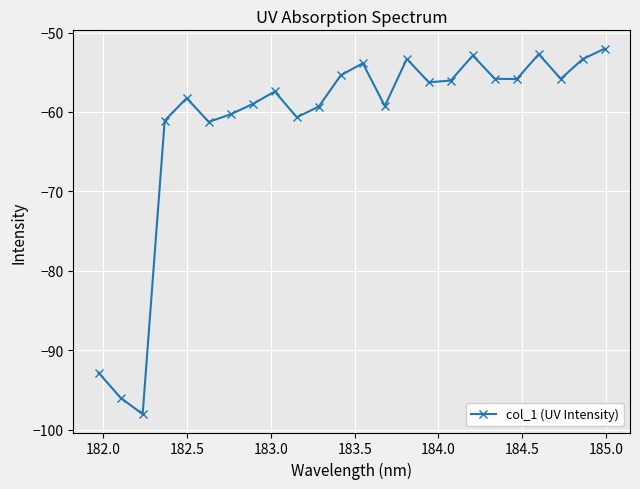

What is the value of the 15th point from the left?

-53.3